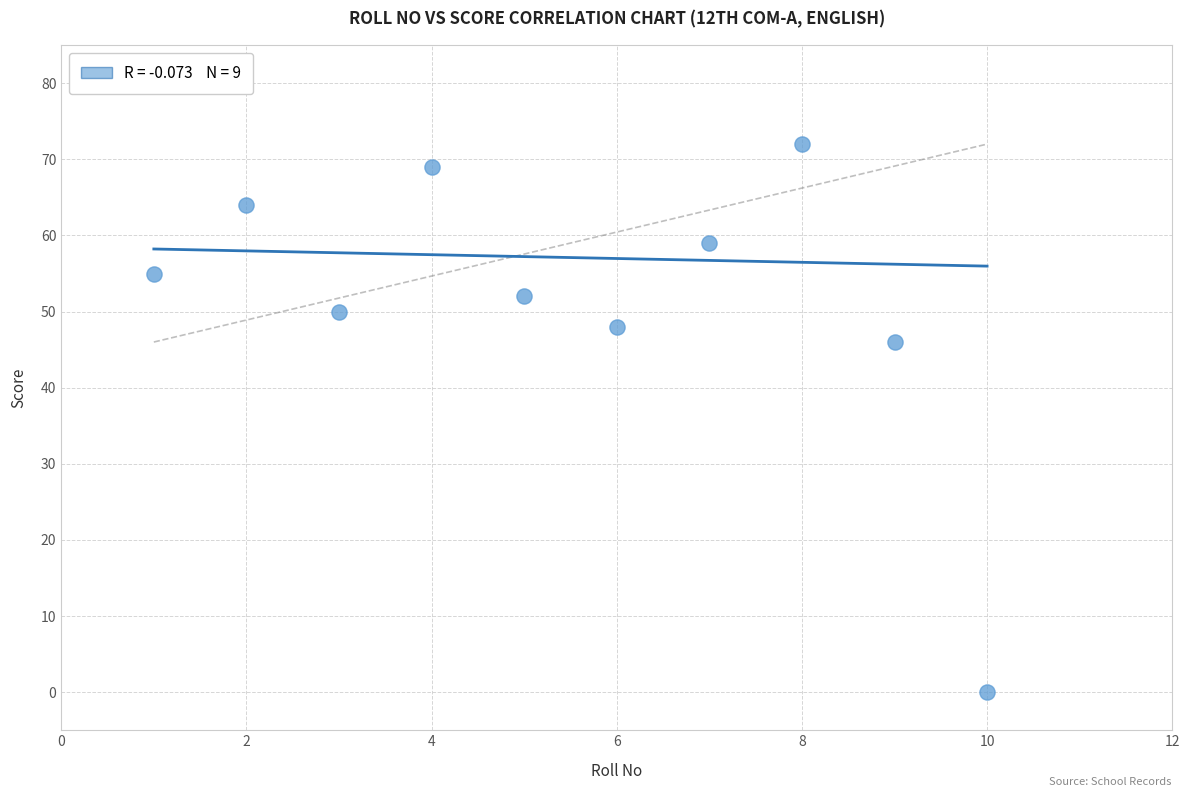

What is the range of Y values (max minus min)?

72